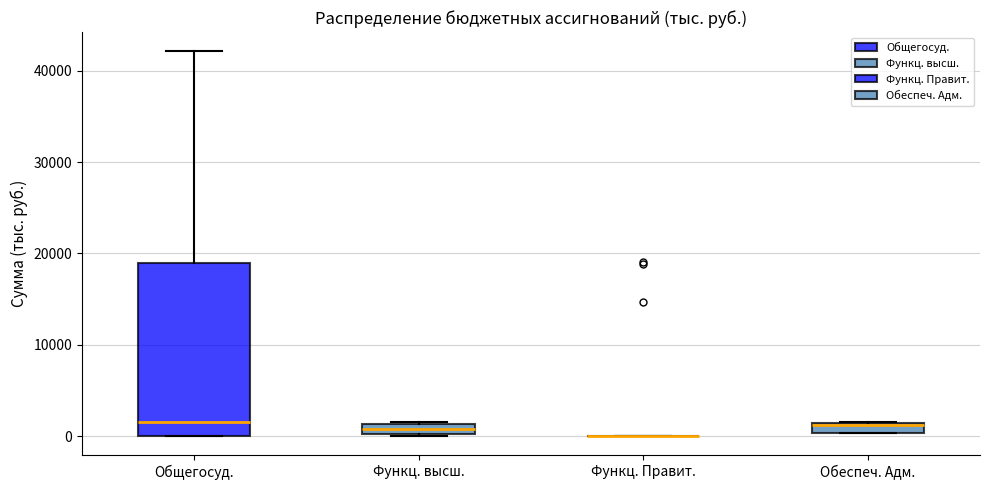

Comparing the boxes themselves (not the whiskers), which one is the tallest?

Общегосуд.